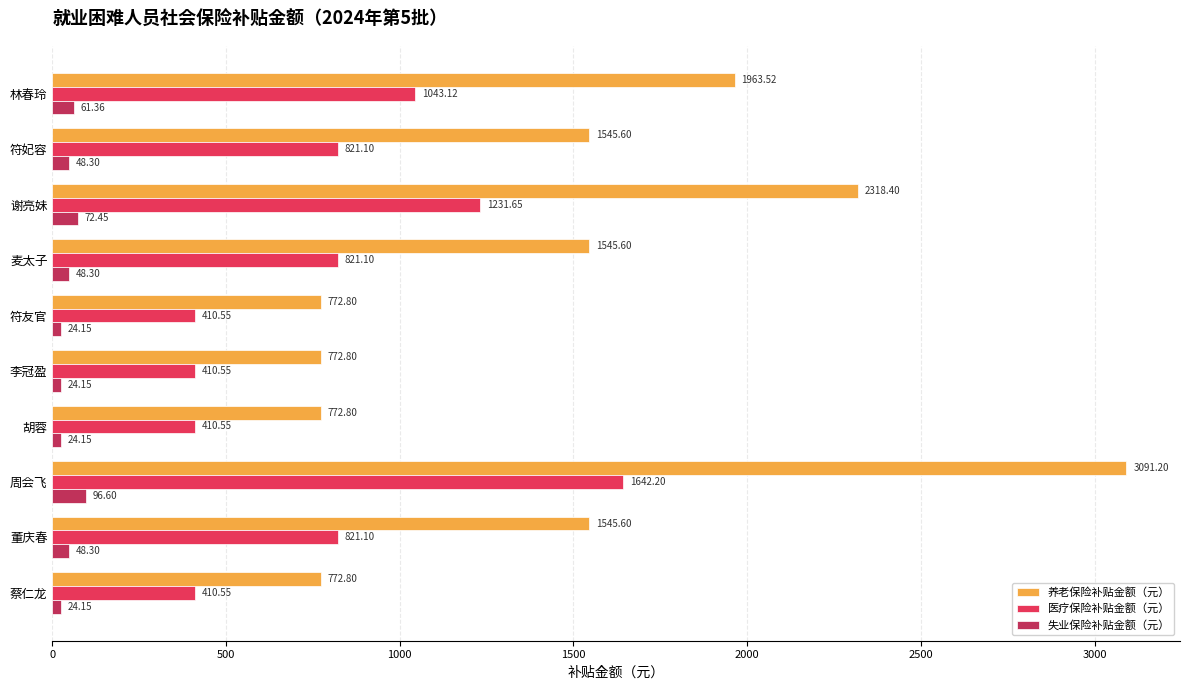

At how many categories does at least one series exceed 666?

10